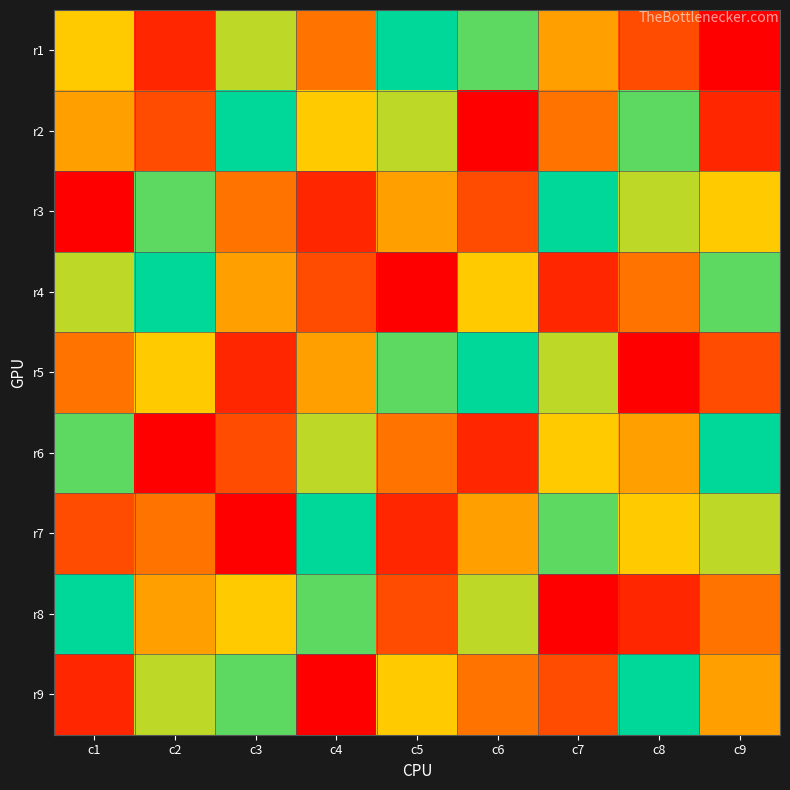

Which category has the highest value across all series?

c5